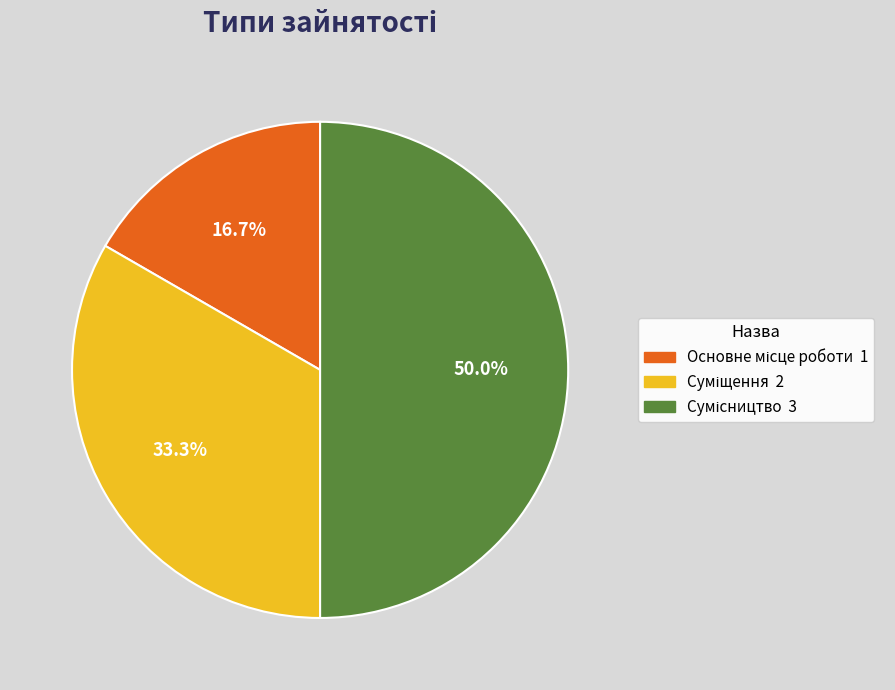

How many segments does this pie chart have?

3